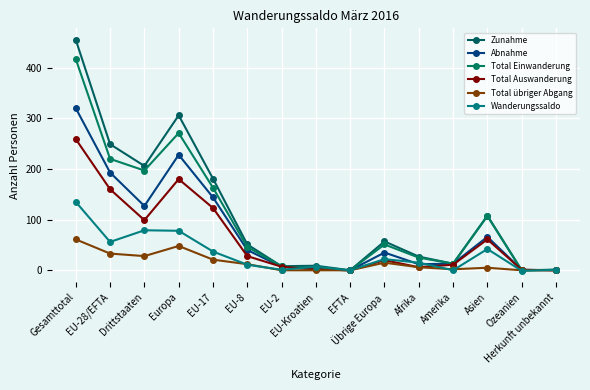

Between EU-17 and EFTA, which series saw the biggest shift?

Zunahme